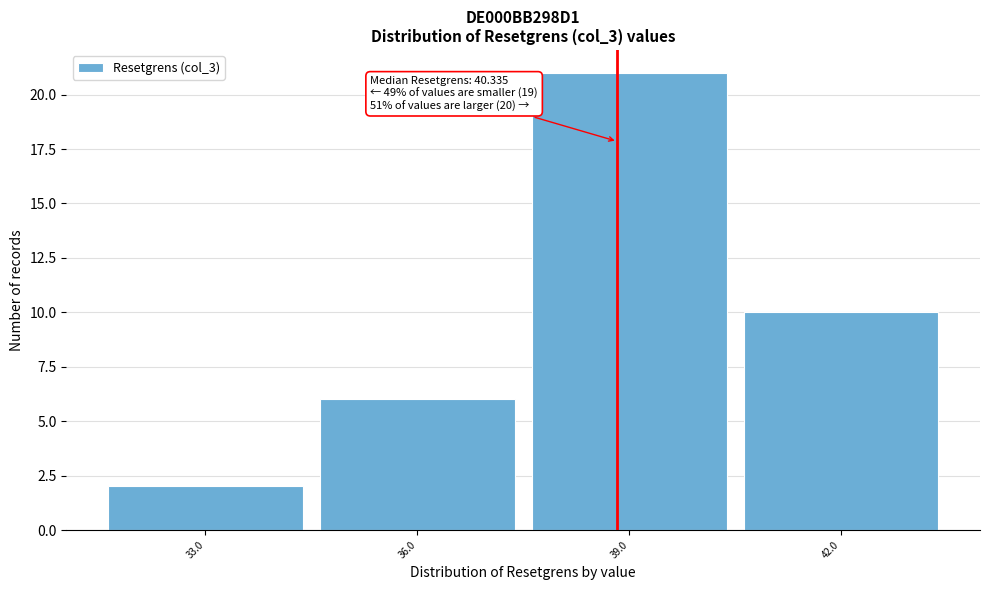

Reading left to right, extract all data points from this chart.

2	6	21	10